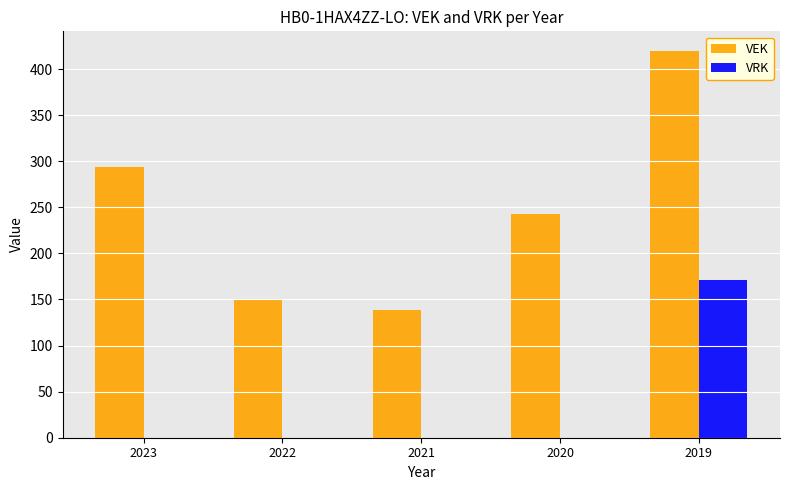

Is it true that VEK equals 243 at 2020?

True